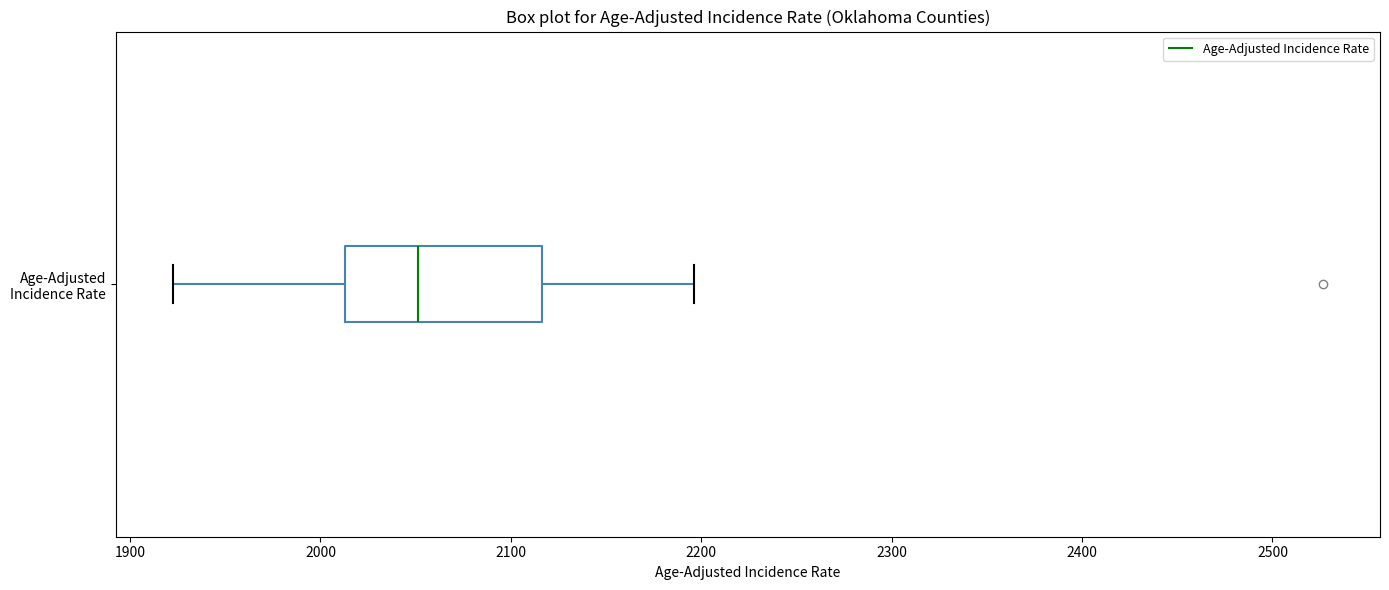

Where does the median line of the box for Age-Adjusted Incidence Rate sit on the x-axis? The values are not printed on the chart, so give them approximately, as read against the axis.

2050